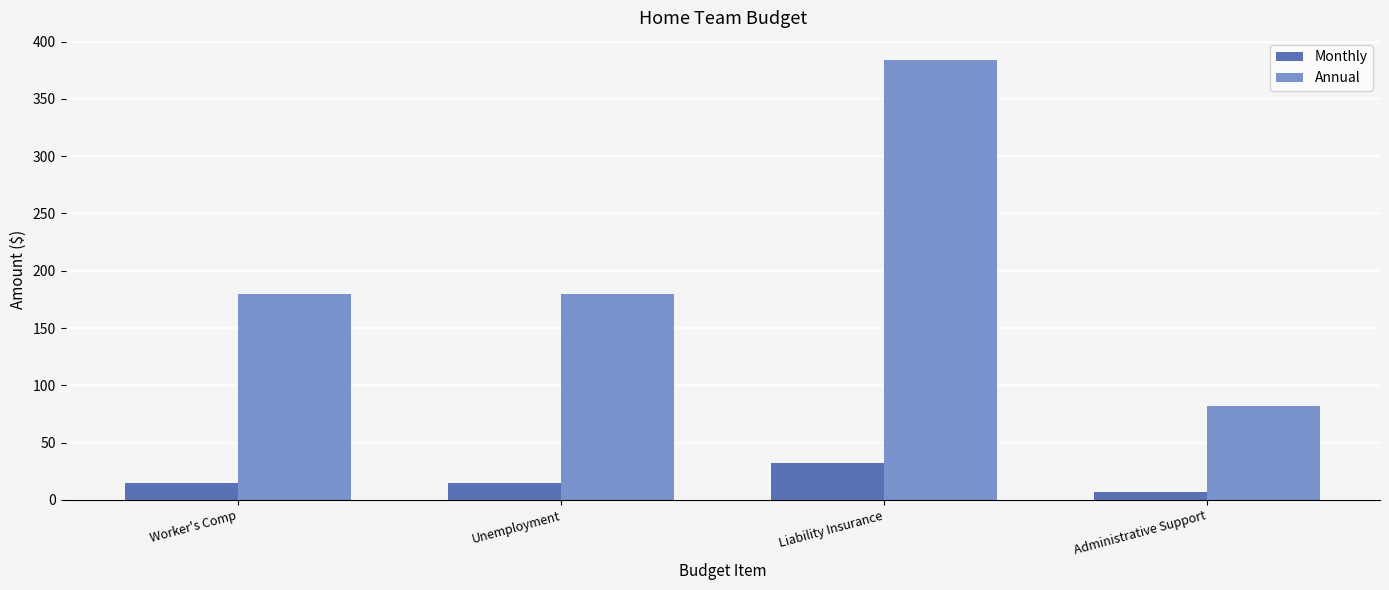

What is the sum of all Monthly values?

68.8